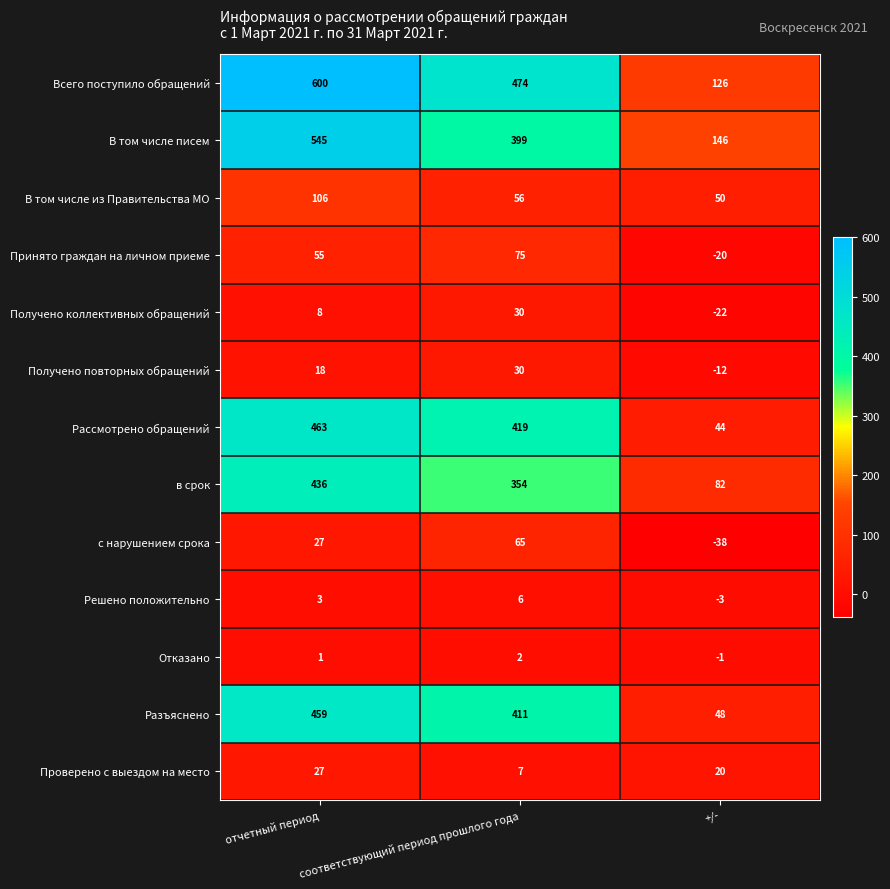

True or false: Решено положительно has a value of -3 at +/-.

True